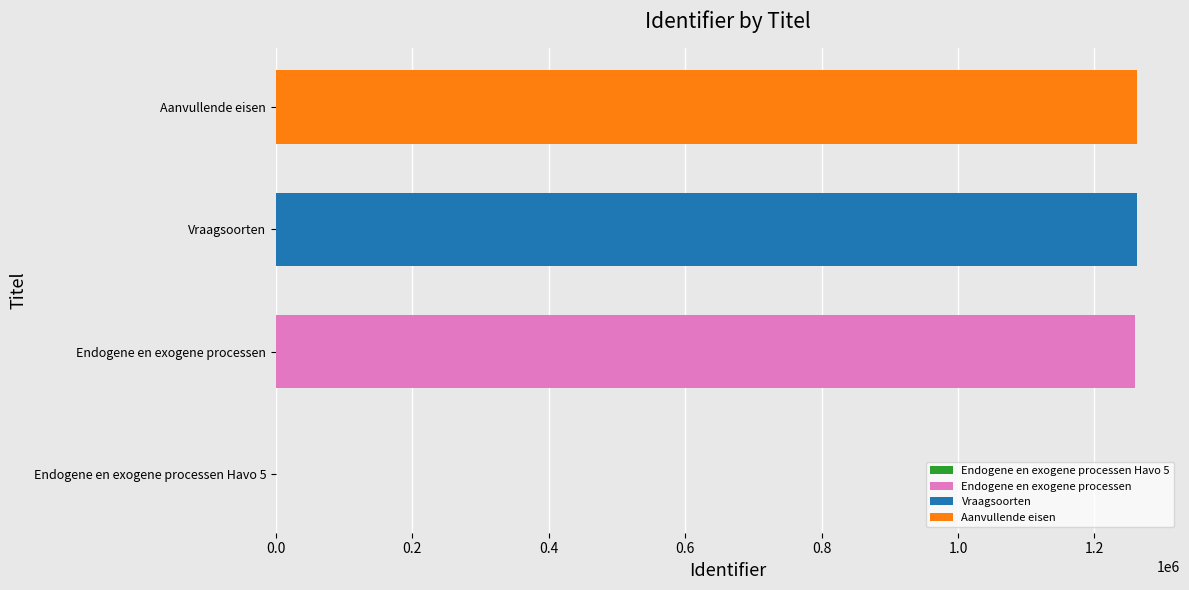

True or false: Vraagsoorten has a value of 785135 at Vraagsoorten.

False